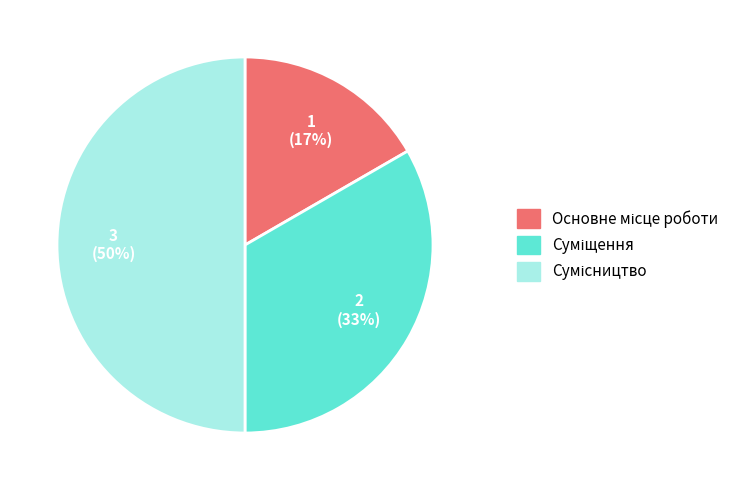

To the nearest percent, what is the average slice percentage?

33%